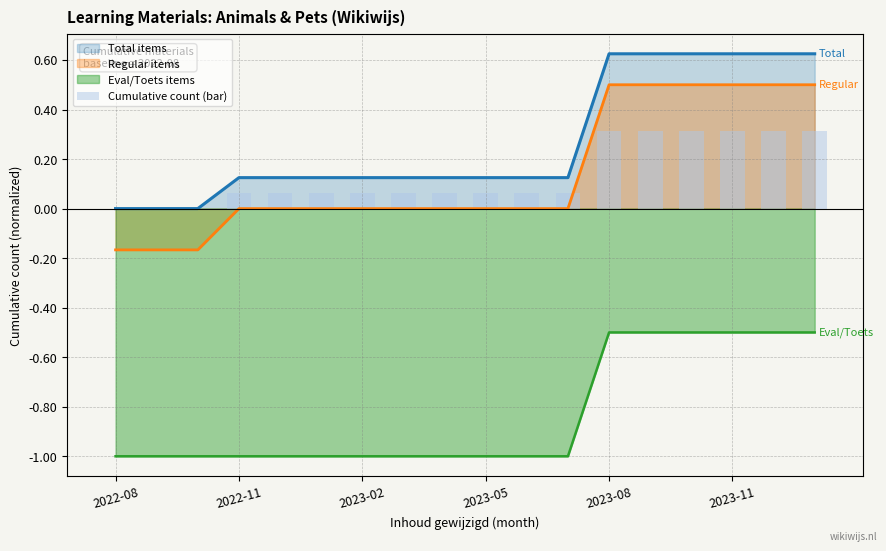

True or false: Regular items and Total items cross at least once.

False